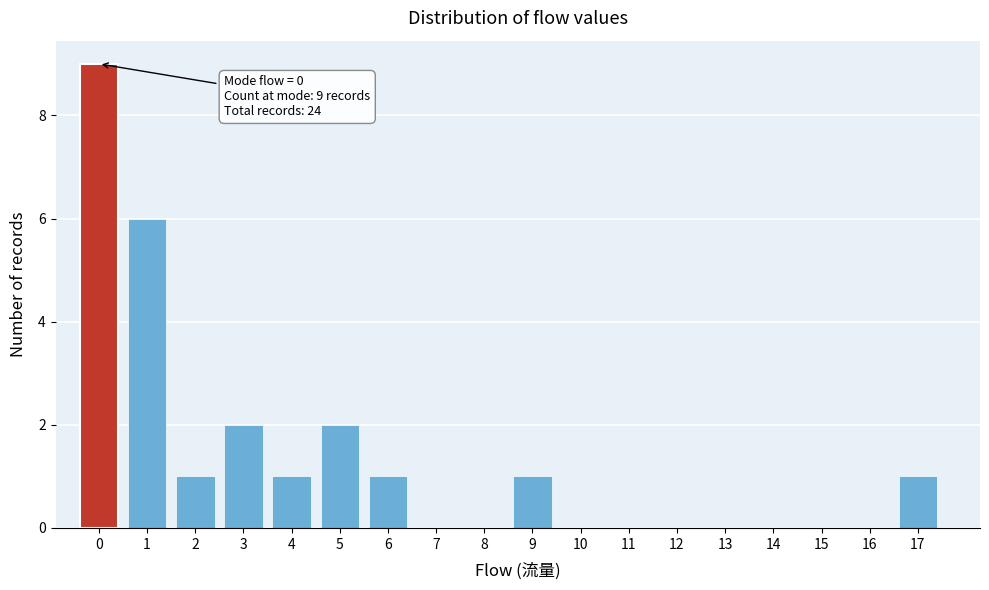

Reading left to right, list all the values displayed in this chart.

0=9	1=6	2=1	3=2	4=1	5=2	6=1	7=0	8=0	9=1	10=0	11=0	12=0	13=0	14=0	15=0	16=0	17=1